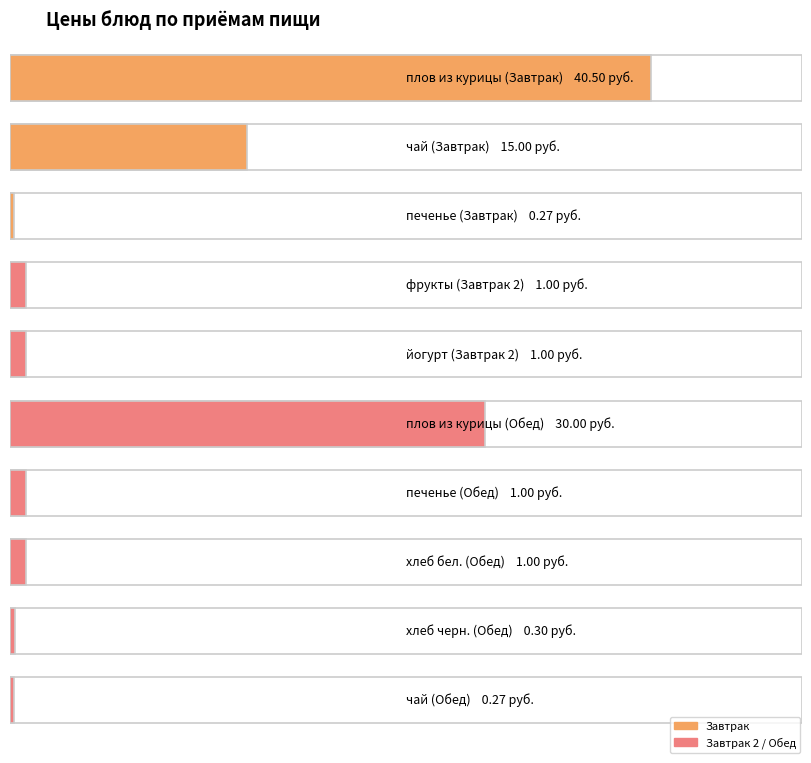

What is the change in value from плов из курицы (Завтрак) to хлеб черн. (Обед)?

-40.2